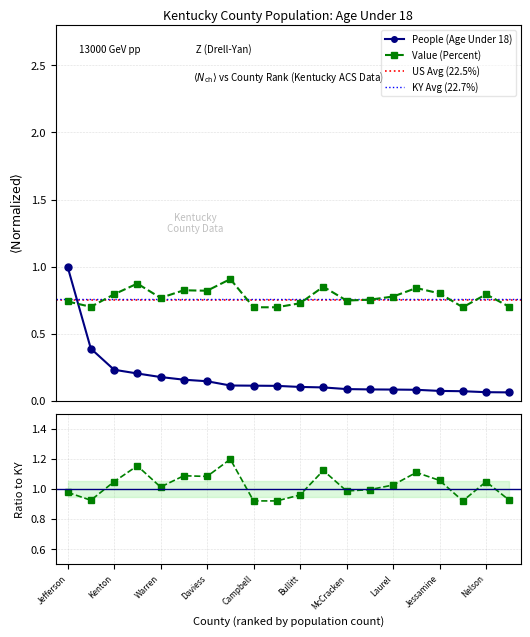

Which series has the largest total across all categories?

Value (Percent)